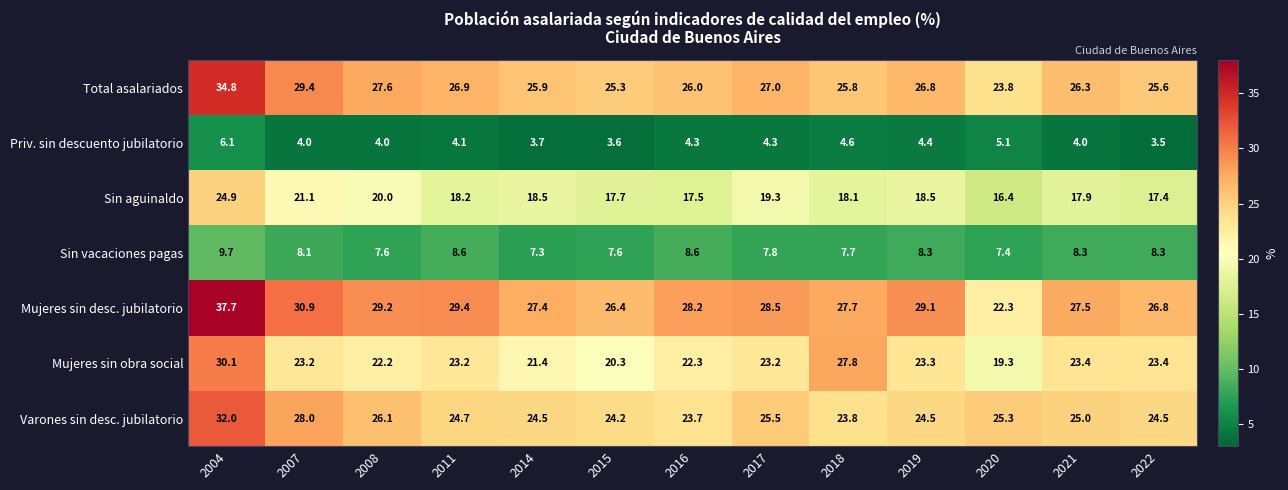

What is the difference between the second highest and minimum values in the Priv. sin descuento jubilatorio series?

1.6